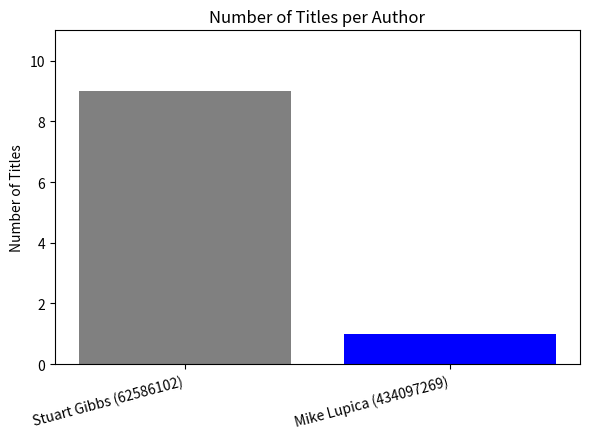

True or false: the data shows 5 at Stuart Gibbs (62586102).

False